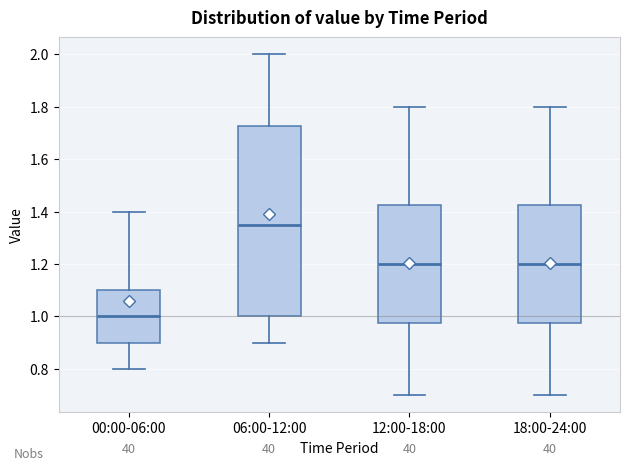

Reading left to right, transcribe this box plot: for each box, give where its median line is, the range the box spans, and where its two whiskers end, as read against the y-axis. The values are not printed on the chart, so give them approximately, as read against the axis.

00:00-06:00: median 1.00, box 0.90 to 1.10, whiskers 0.80 to 1.40
06:00-12:00: median 1.36, box 1.00 to 1.72, whiskers 0.90 to 2.00
12:00-18:00: median 1.20, box 0.98 to 1.42, whiskers 0.70 to 1.80
18:00-24:00: median 1.20, box 0.98 to 1.42, whiskers 0.70 to 1.80